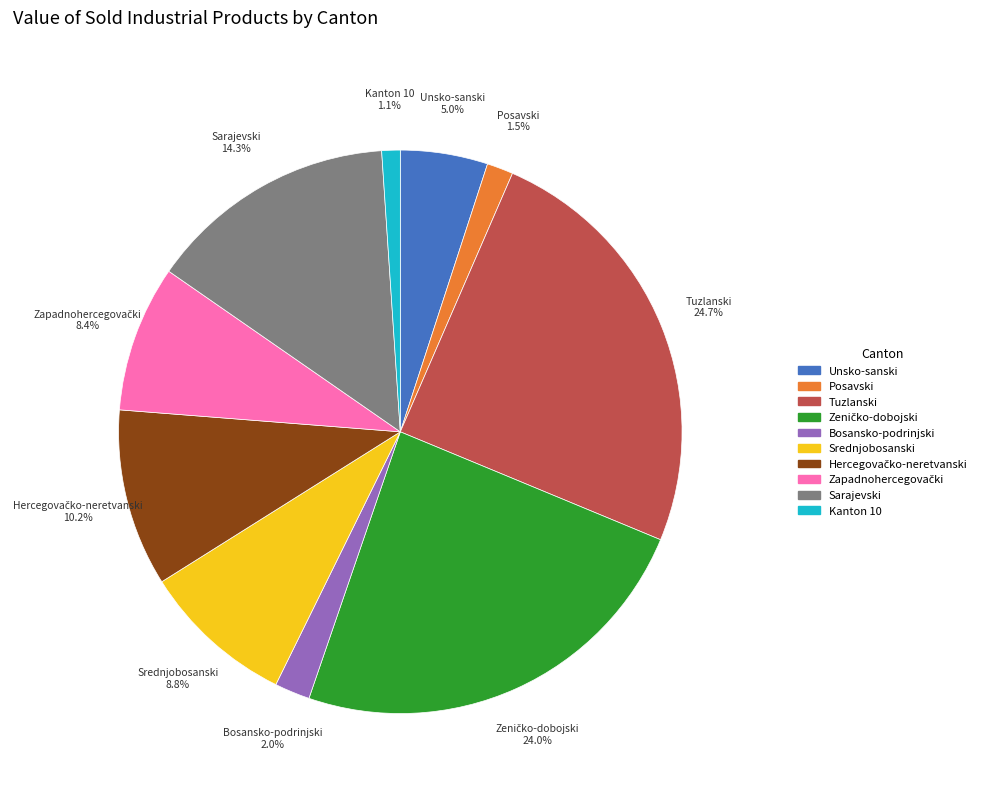

Is the sum of Tuzlanski and Unsko-sanski greater than half?

No